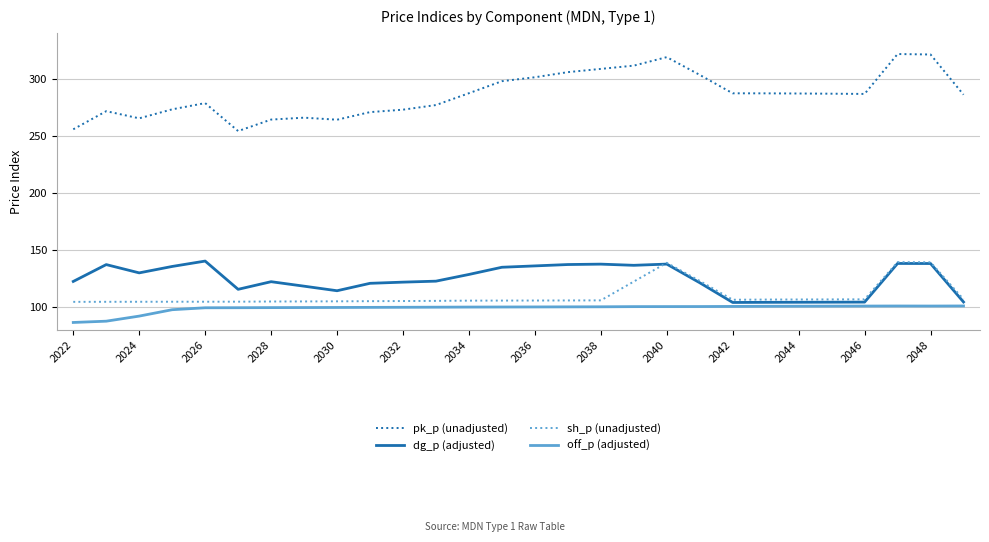

Which series has the widest spread of values?

pk_p (unadjusted)